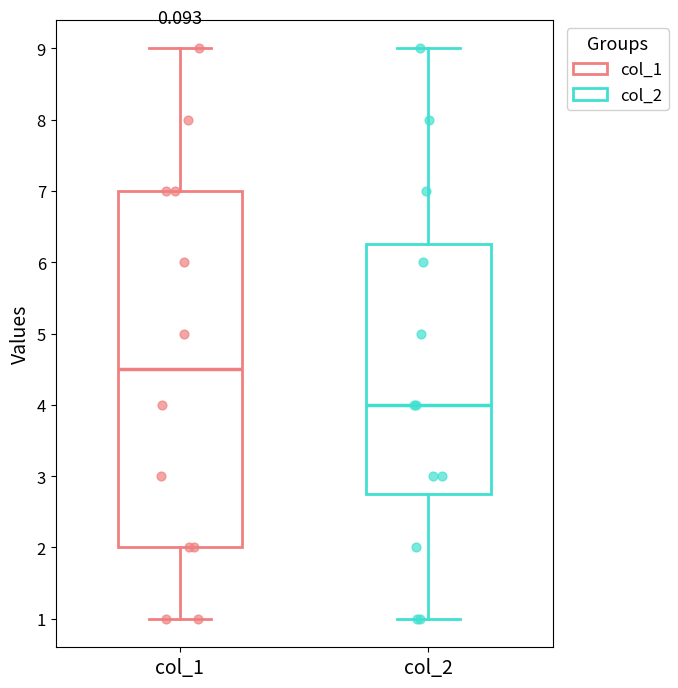

Which box is the tallest, from its lower edge to its upper edge?

col_1